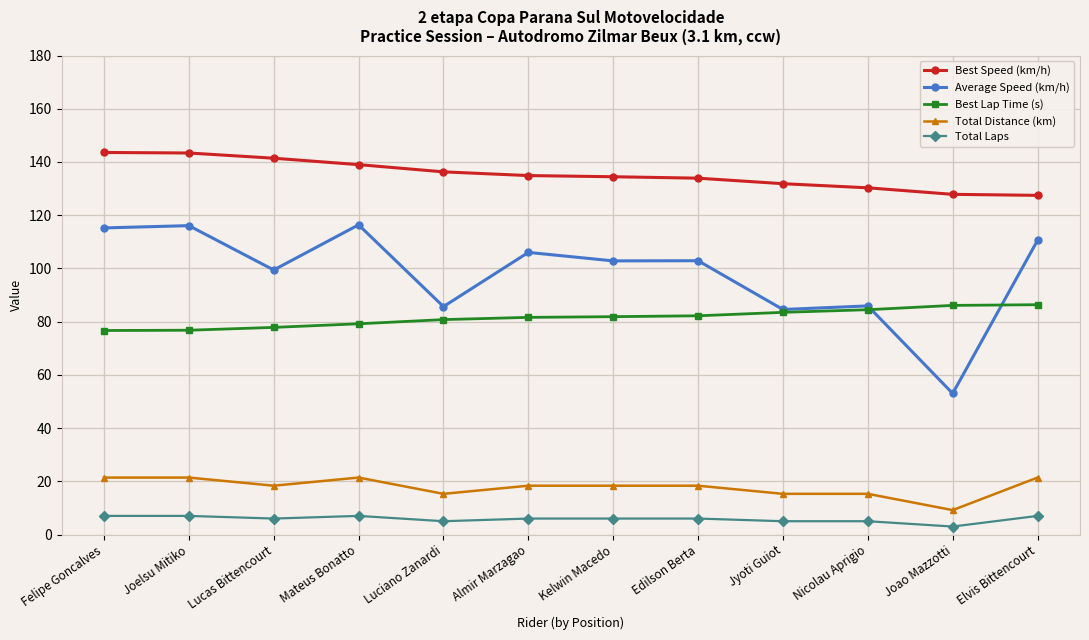

Rank the series at Lucas Bittencourt from highest to lowest value.

Best Speed (km/h), Average Speed (km/h), Best Lap Time (s), Total Distance (km), Total Laps